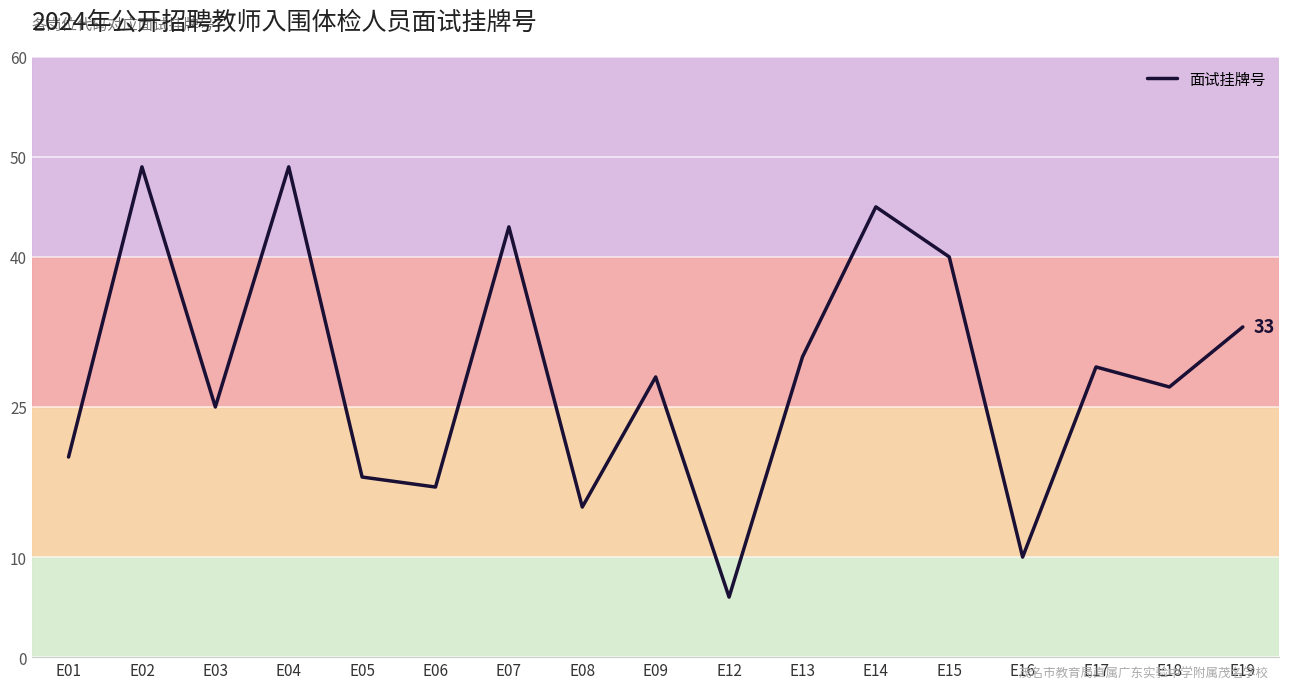

The chart shows a value of 25 at E03. True or false?

True